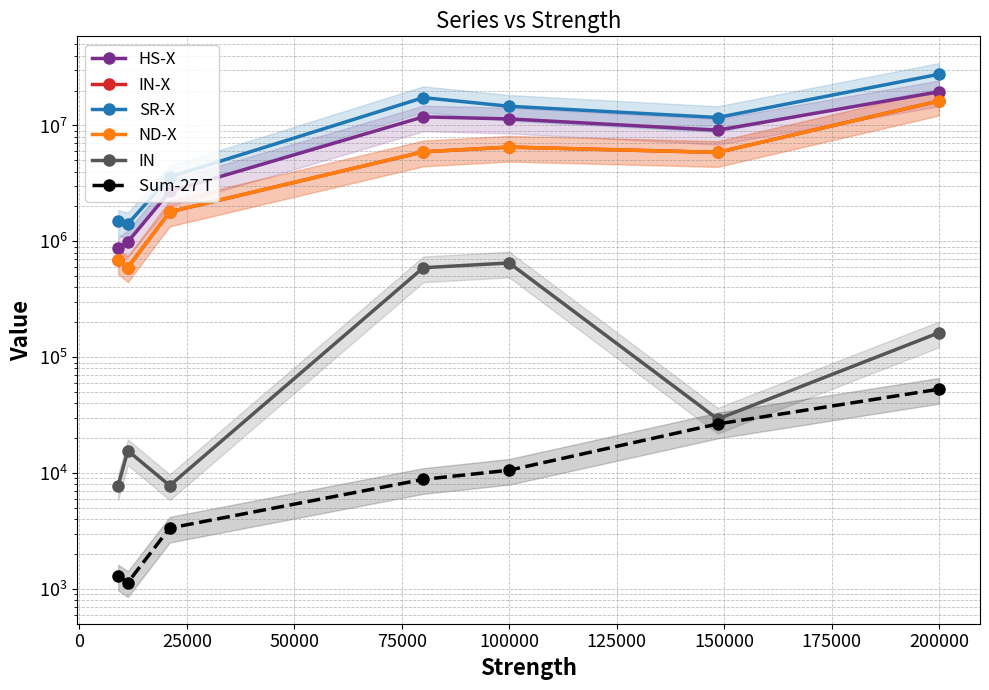

What are all the series names shown in the legend?

HS-X, IN-X, SR-X, ND-X, IN, Sum-27 T